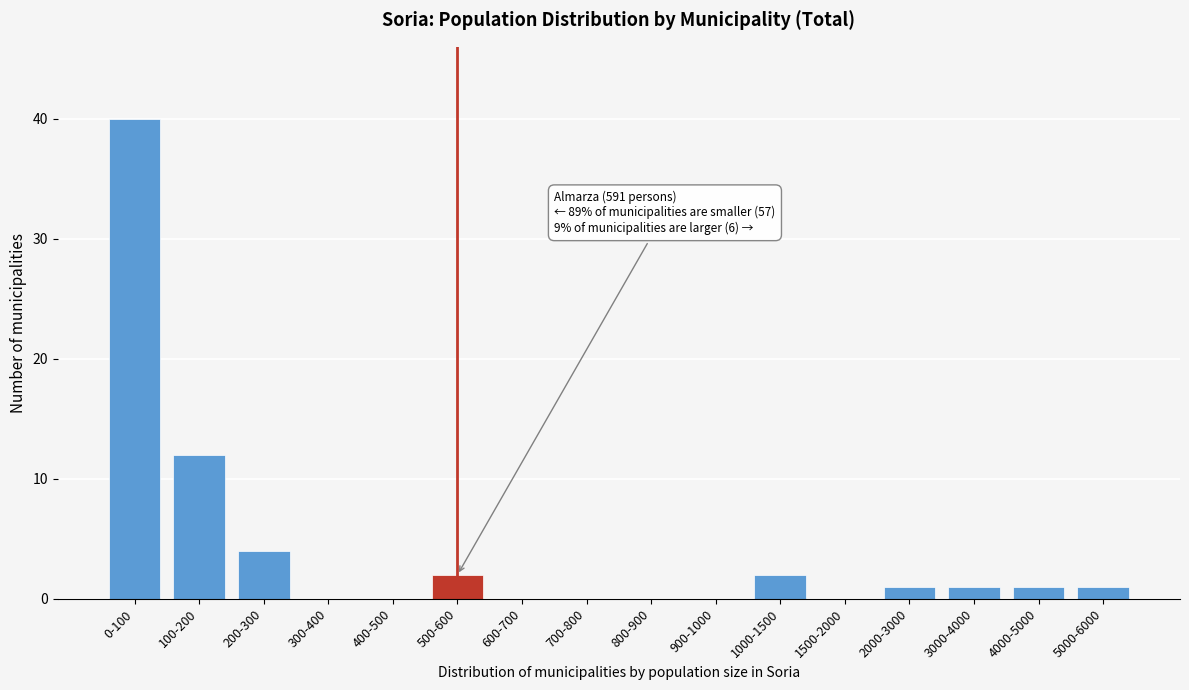

Reading left to right, what are all the values shown in this chart?

0-100=40	100-200=12	200-300=4	300-400=0	400-500=0	500-600=2	600-700=0	700-800=0	800-900=0	900-1000=0	1000-1500=2	1500-2000=0	2000-3000=1	3000-4000=1	4000-5000=1	5000-6000=1